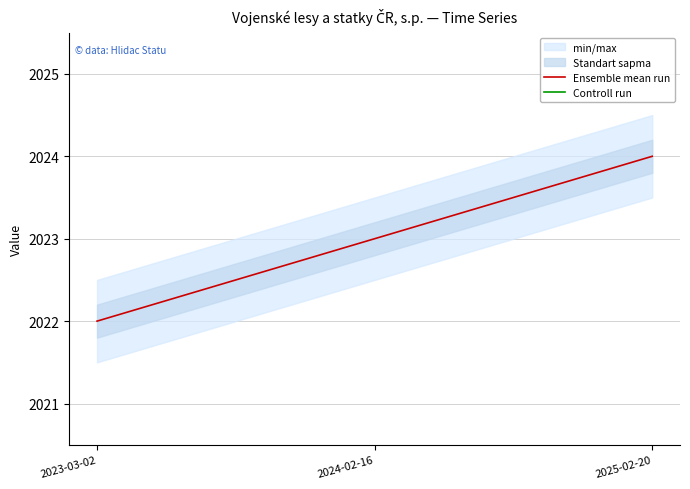

What is the sum of the Ensemble mean run values at 2025-02-20 and 2023-03-02?

4046